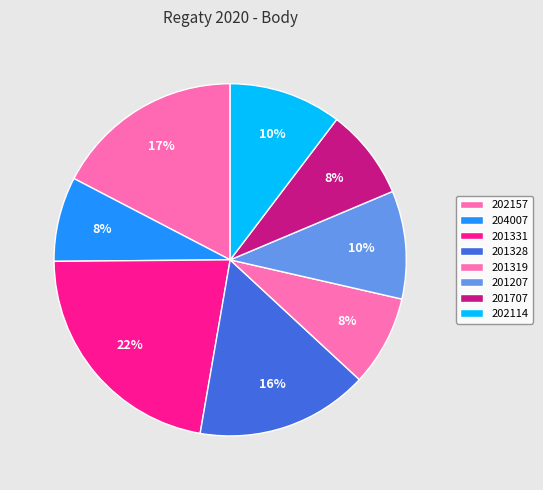

Does 201207 account for over 50% of the chart?

No